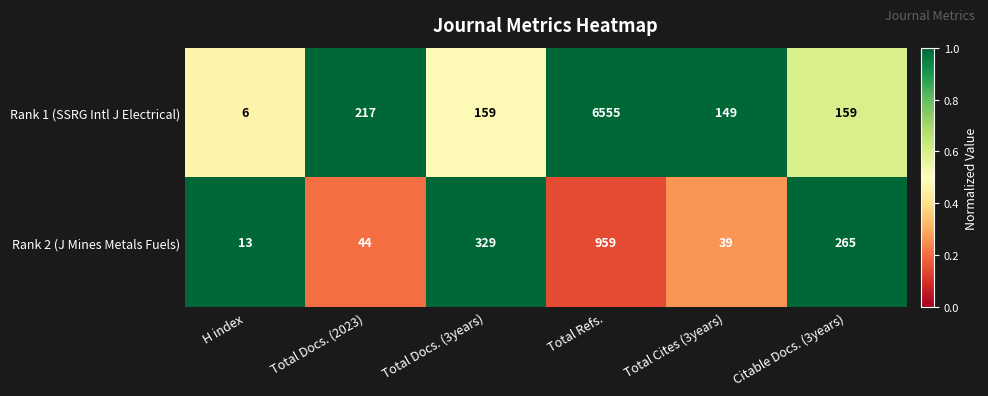

Reading left to right, transcribe all the data shown in this chart.

Rank 1 (SSRG Intl J Electrical): H index=6	Total Docs. (2023)=217	Total Docs. (3years)=159	Total Refs.=6555	Total Cites (3years)=149	Citable Docs. (3years)=159
Rank 2 (J Mines Metals Fuels): H index=13	Total Docs. (2023)=44	Total Docs. (3years)=329	Total Refs.=959	Total Cites (3years)=39	Citable Docs. (3years)=265